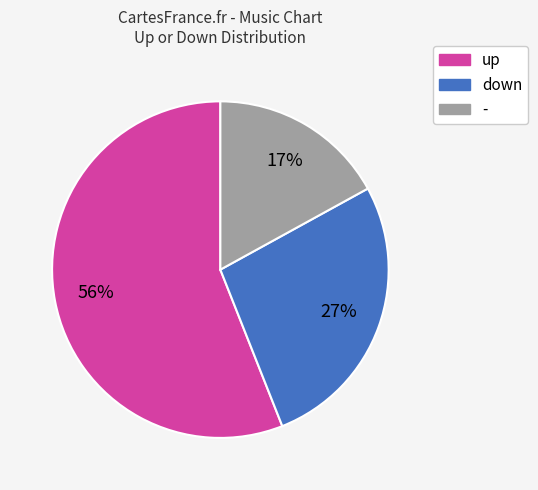

Is there any slice that represents more than half of the pie?

Yes